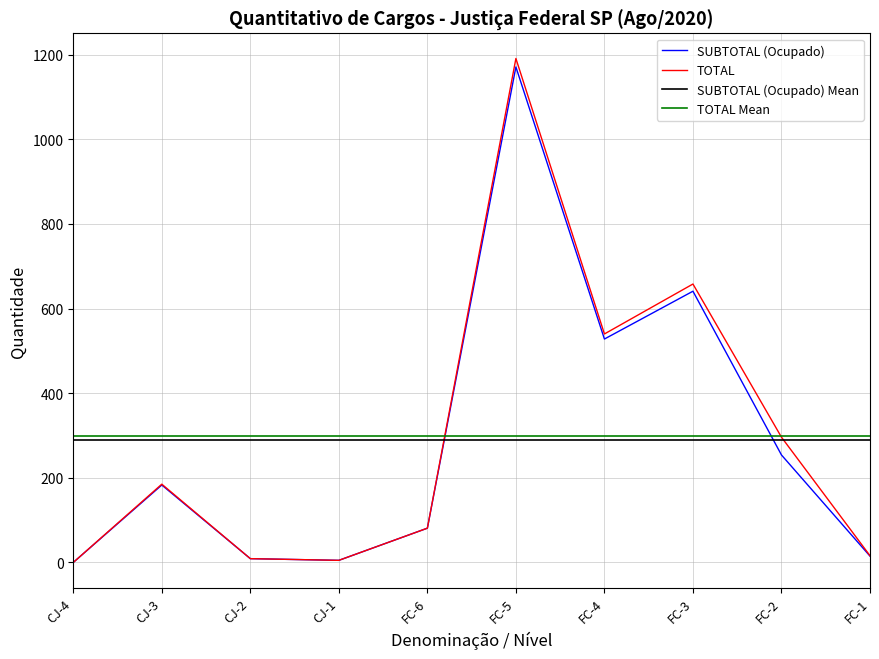

Rank the series at FC-2 from lowest to highest value.

SUBTOTAL (Ocupado), TOTAL